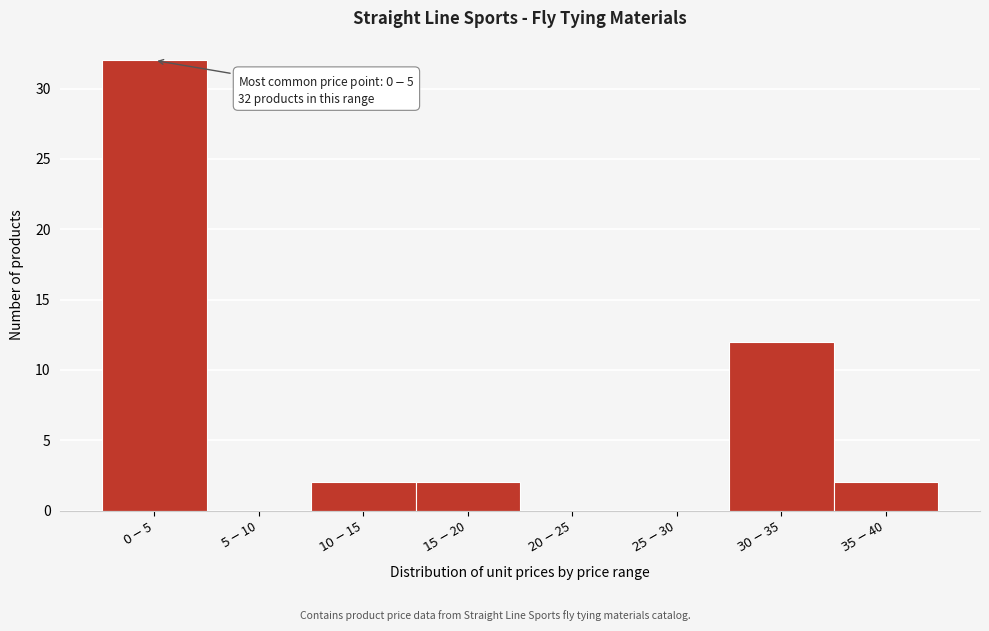

What is the greatest value displayed?

32